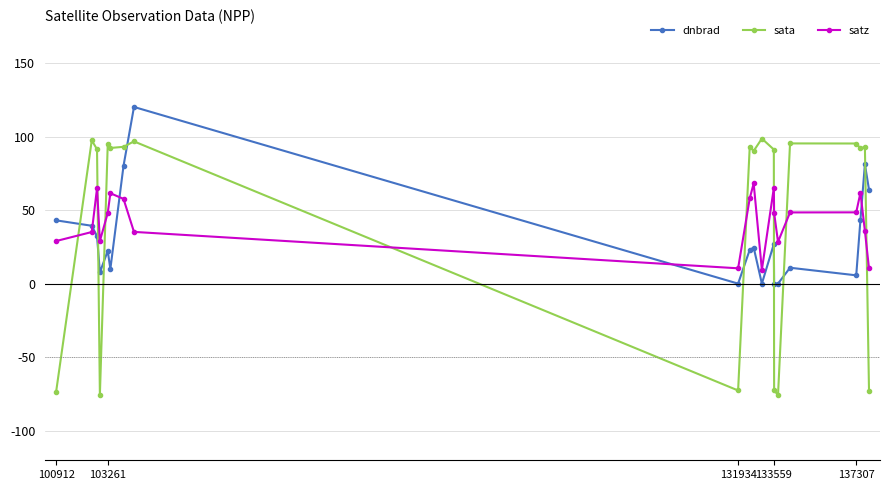

After their last crossing, which series has the higher values: sata or dnbrad?

dnbrad